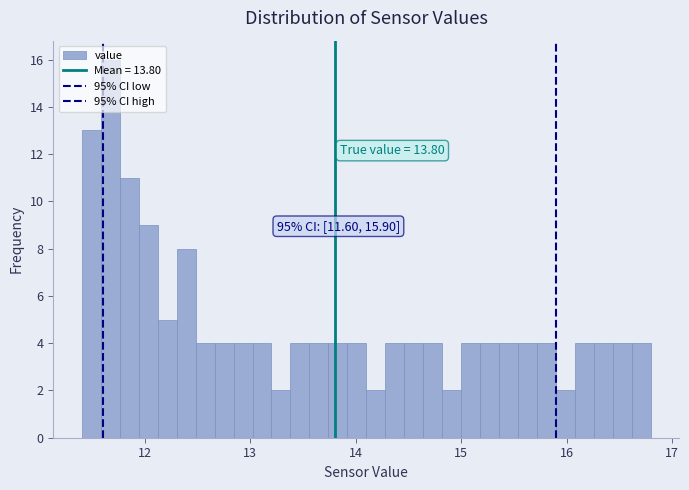

Read against the x-axis, roughly where is the centre of the tallest bar?

11.7